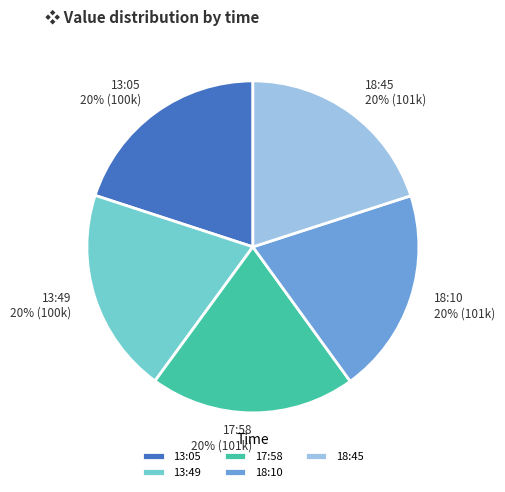

Is there any slice that represents more than half of the pie?

No